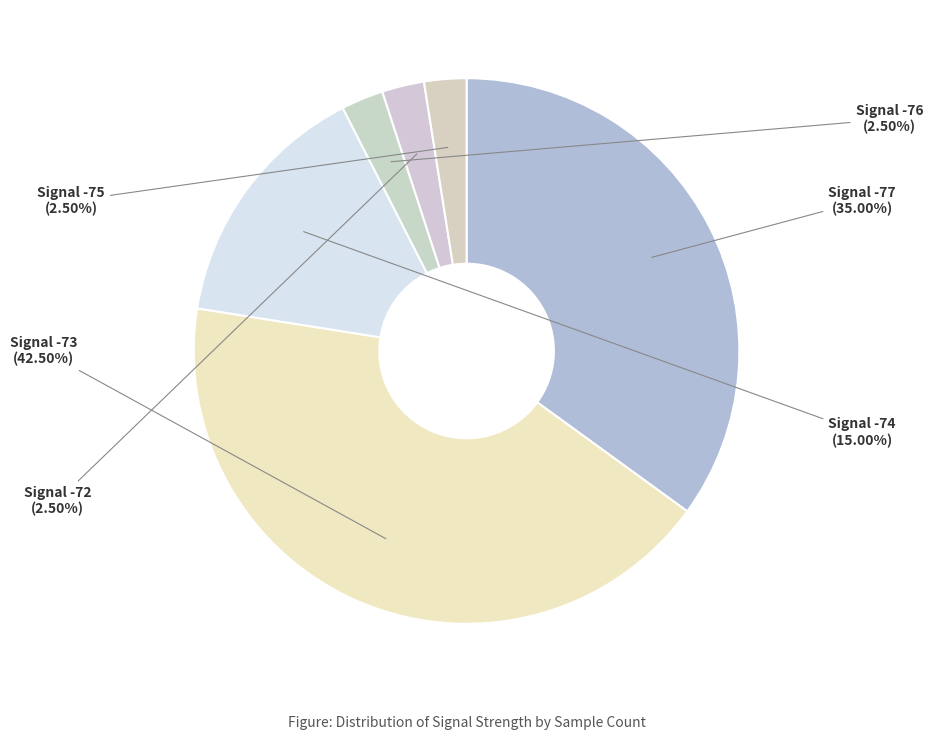

Is there any slice that represents more than half of the pie?

No